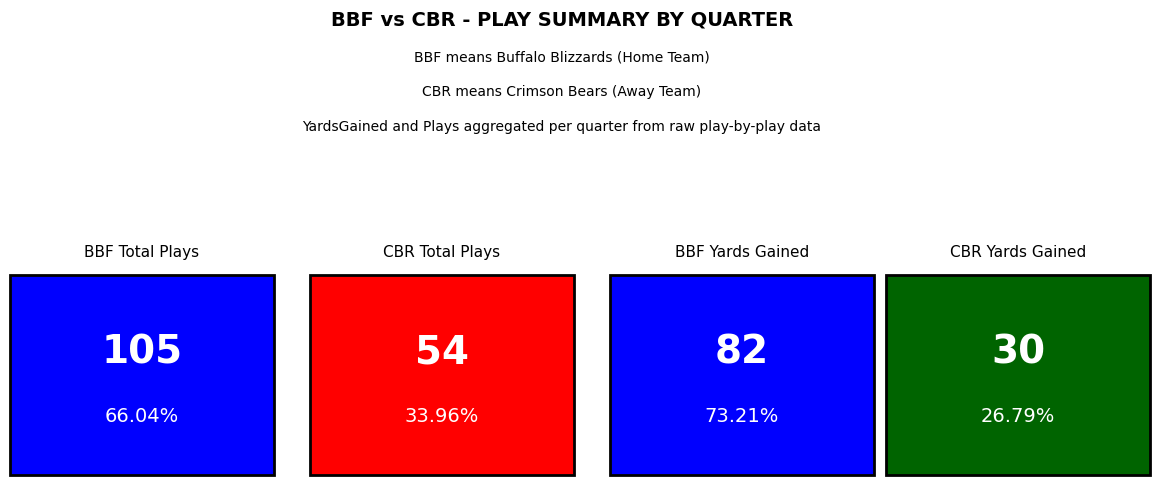

Count the number of categories in the chart.

4